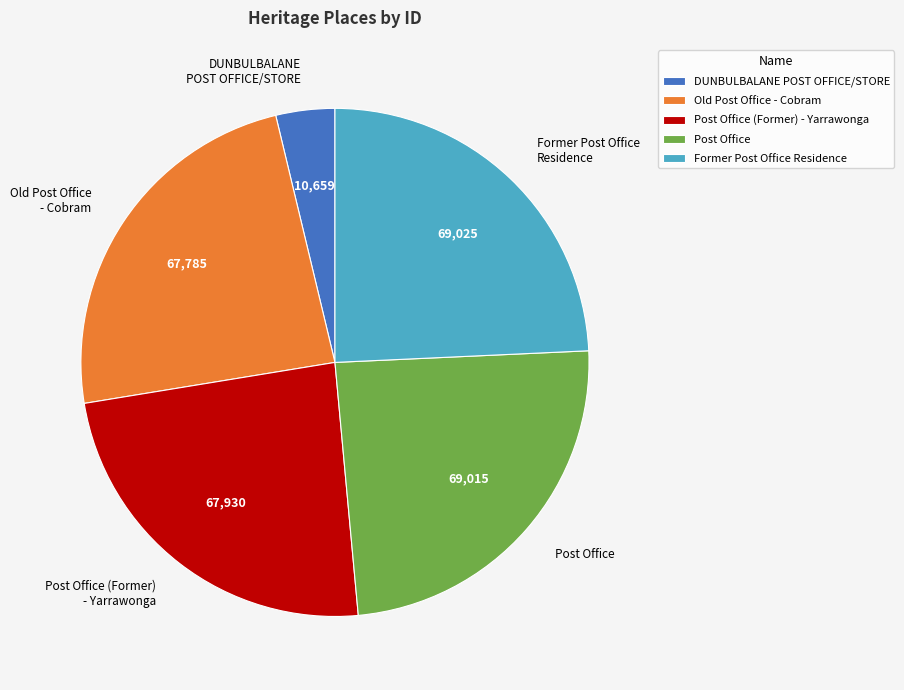

What is the smallest slice in the pie chart?

DUNBULBALANE POST OFFICE/STORE